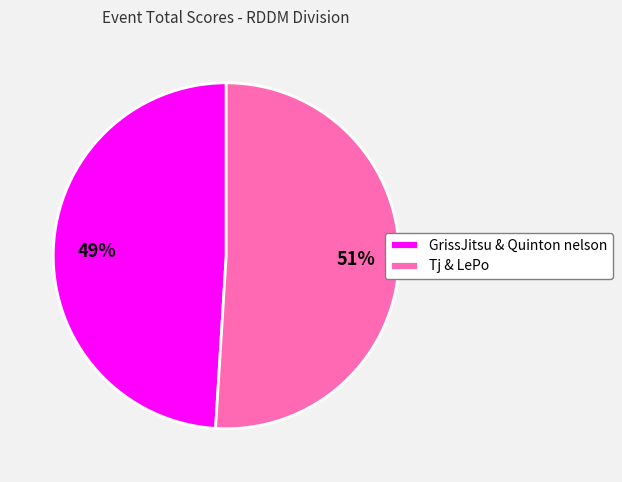

Do Tj & LePo and GrissJitsu & Quinton nelson together represent more than half of the pie?

Yes